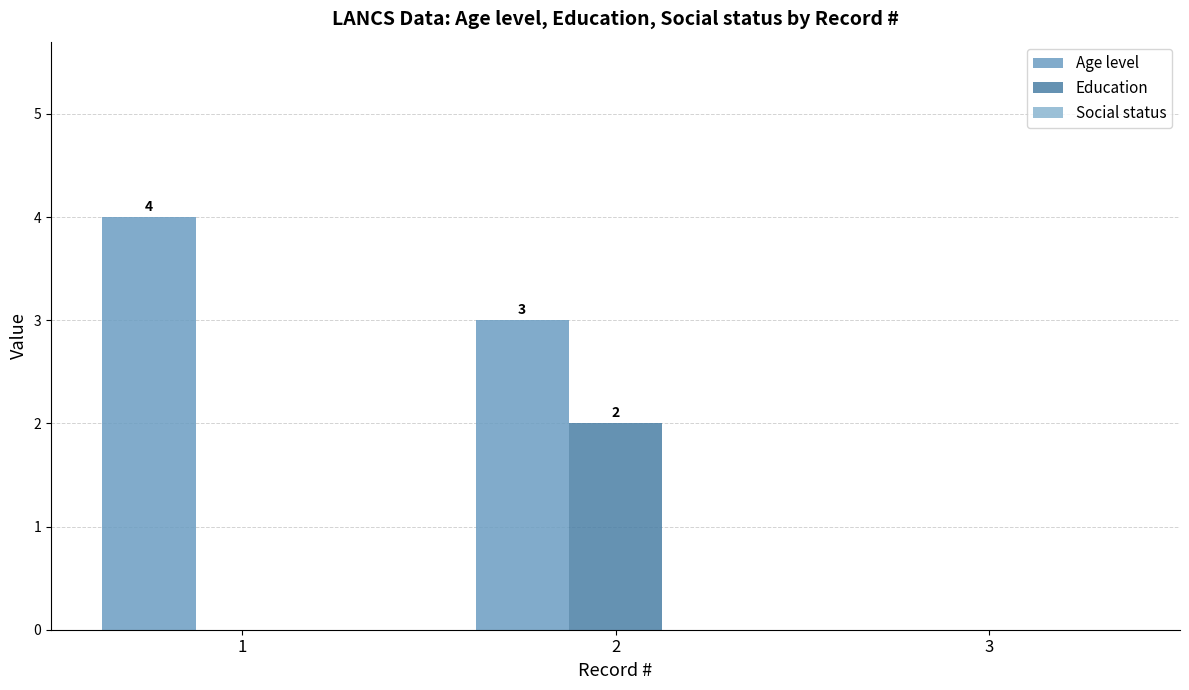

What is the sum of the Age level values at 2 and 3?

3